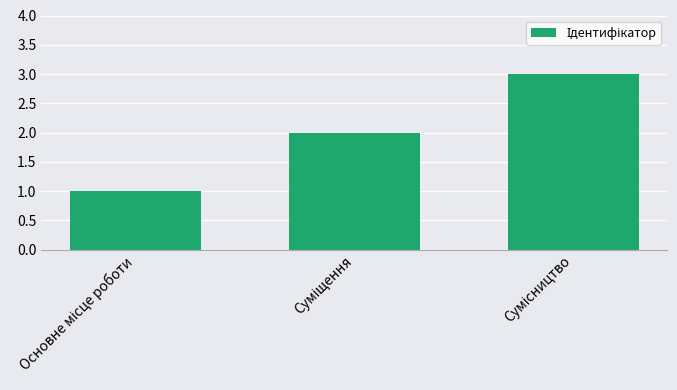

What is the greatest value displayed?

3